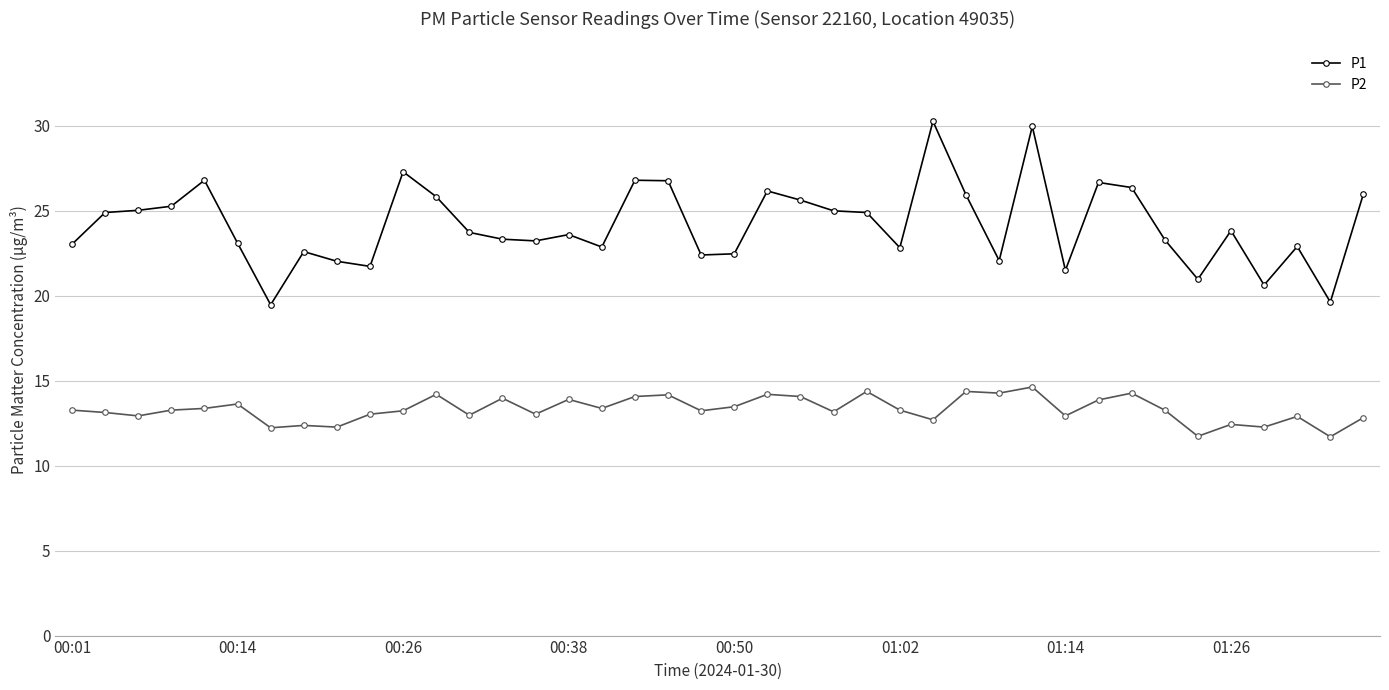

Which series has the largest total across all categories?

P1